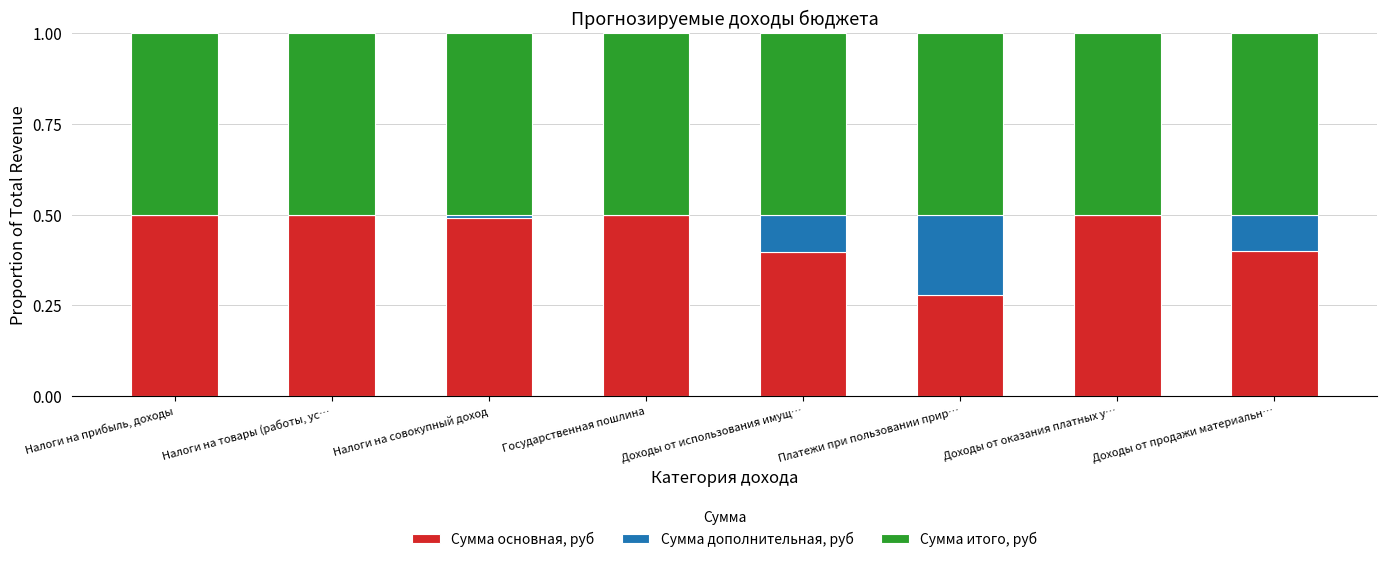

The value of Сумма основная, руб at Налоги на товары (работы, ус… is 0.3. True or false?

False